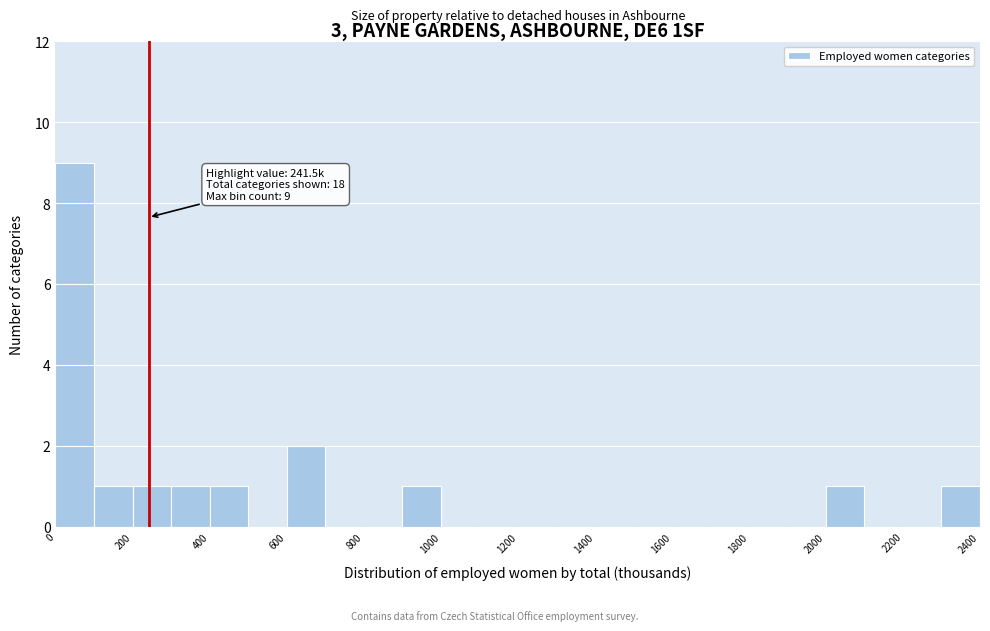

Over which range of the x-axis is the bar tallest?

0 to 100